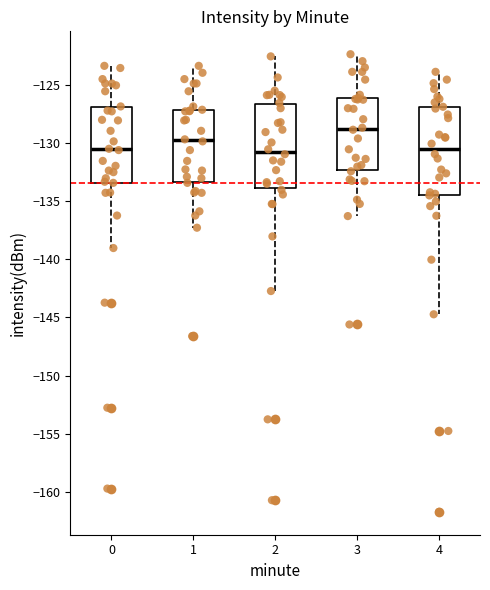

Reading left to right, read every box against the y-axis: the position of its median line, the range the box covers, and the ends of its whiskers. The values are not printed on the chart, so give them approximately, as read against the axis.

0: median -130.5, box -133.5 to -127.0, whiskers -139.0 to -123.5
1: median -130.0, box -133.5 to -127.0, whiskers -137.5 to -123.5
2: median -130.5, box -134.0 to -126.5, whiskers -142.5 to -122.5
3: median -129.0, box -132.5 to -126.0, whiskers -136.5 to -122.5
4: median -130.5, box -134.5 to -127.0, whiskers -144.5 to -124.0